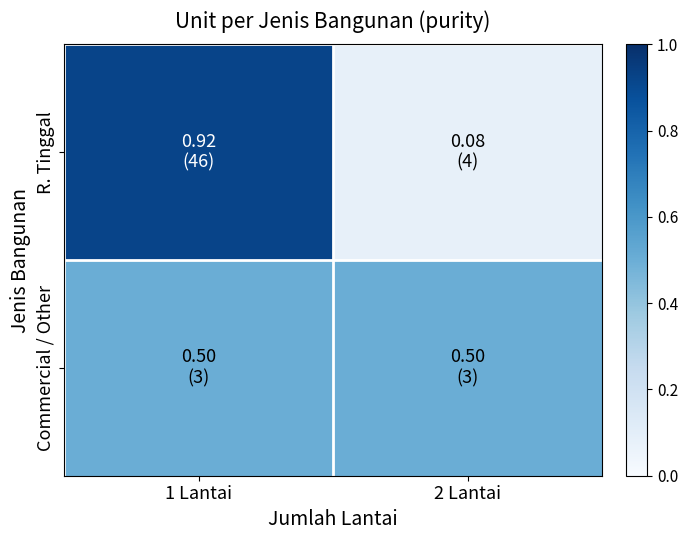

At how many categories does at least one series exceed 0?

2